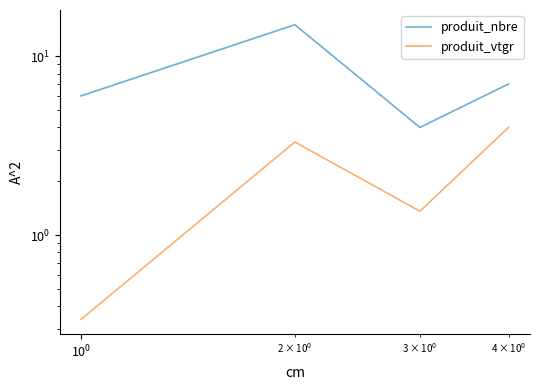

How many data points in produit_nbre are less than 7?

2